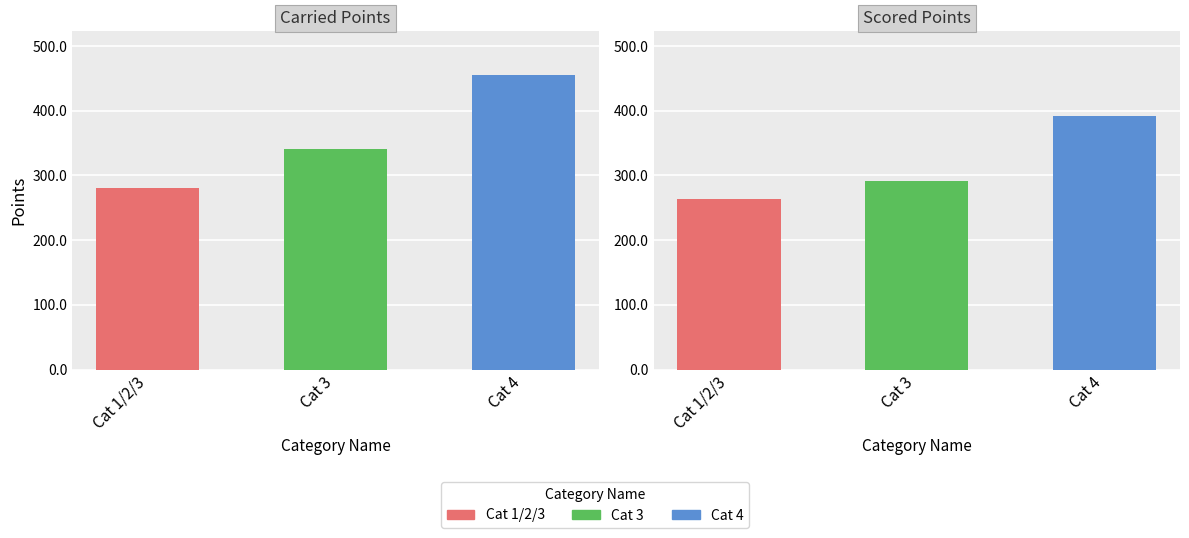

Reading right to left, transcribe all the data shown in this chart.

Carried Points: 454.5	340.0	280.0
Scored Points: 391.9	292.1	264.2